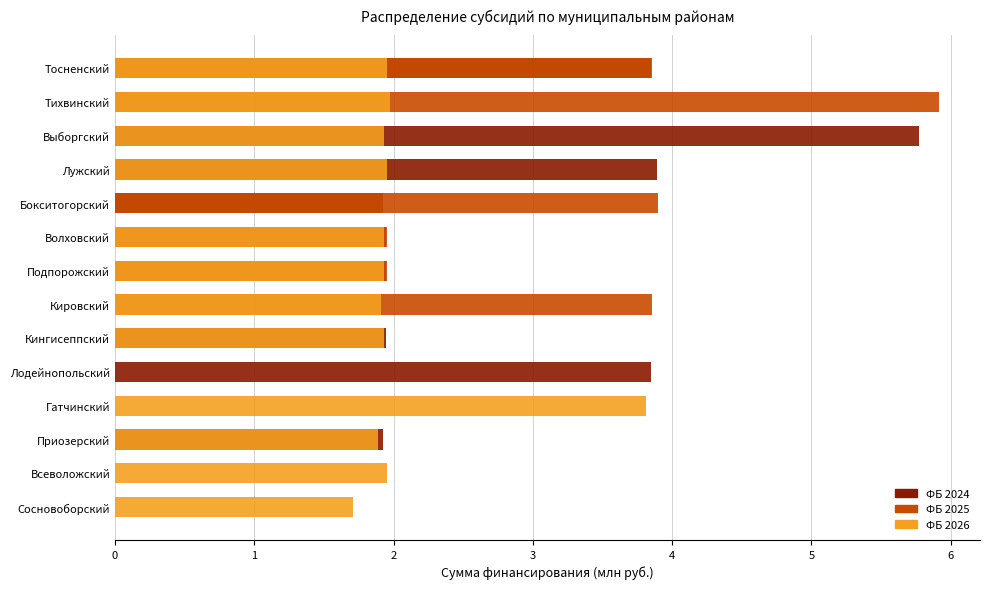

What is the maximum value for ФБ 2026?

3.8